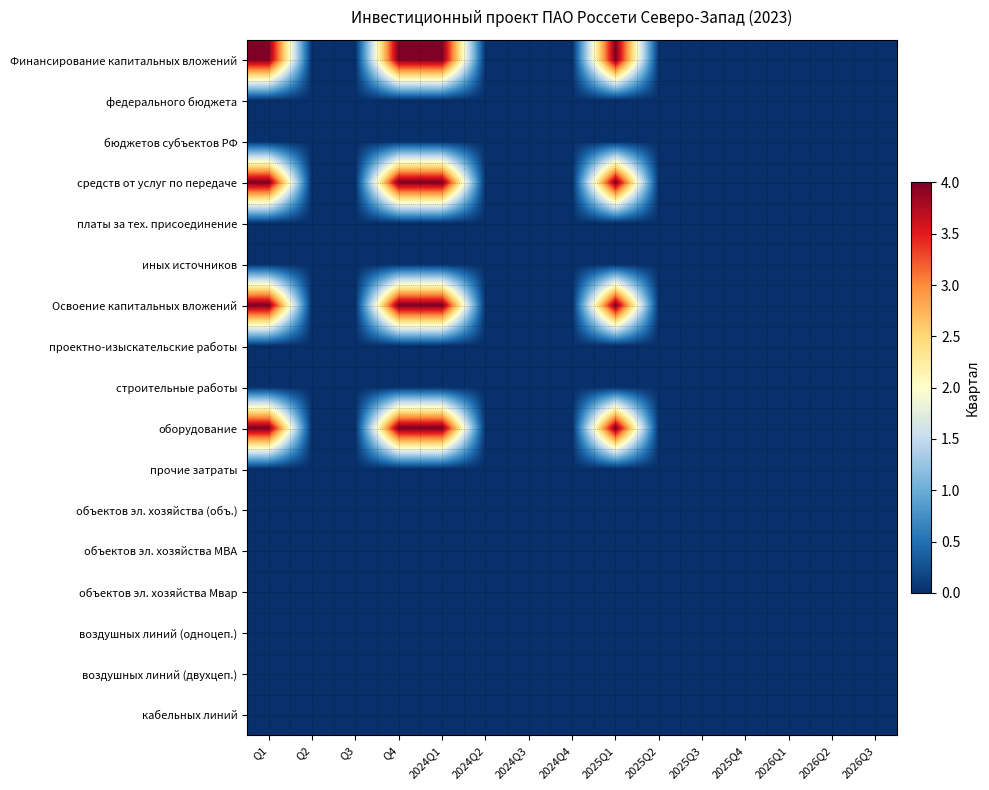

Rank the series by their maximum value, from highest to lowest.

Финансирование капитальных вложений, средств от услуг по передаче, Освоение капитальных вложений, оборудование, федерального бюджета, бюджетов субъектов РФ, платы за тех. присоединение, иных источников, проектно-изыскательские работы, строительные работы, прочие затраты, объектов эл. хозяйства (объ.), объектов эл. хозяйства МВА, объектов эл. хозяйства Мвар, воздушных линий (одноцеп.), воздушных линий (двухцеп.), кабельных линий